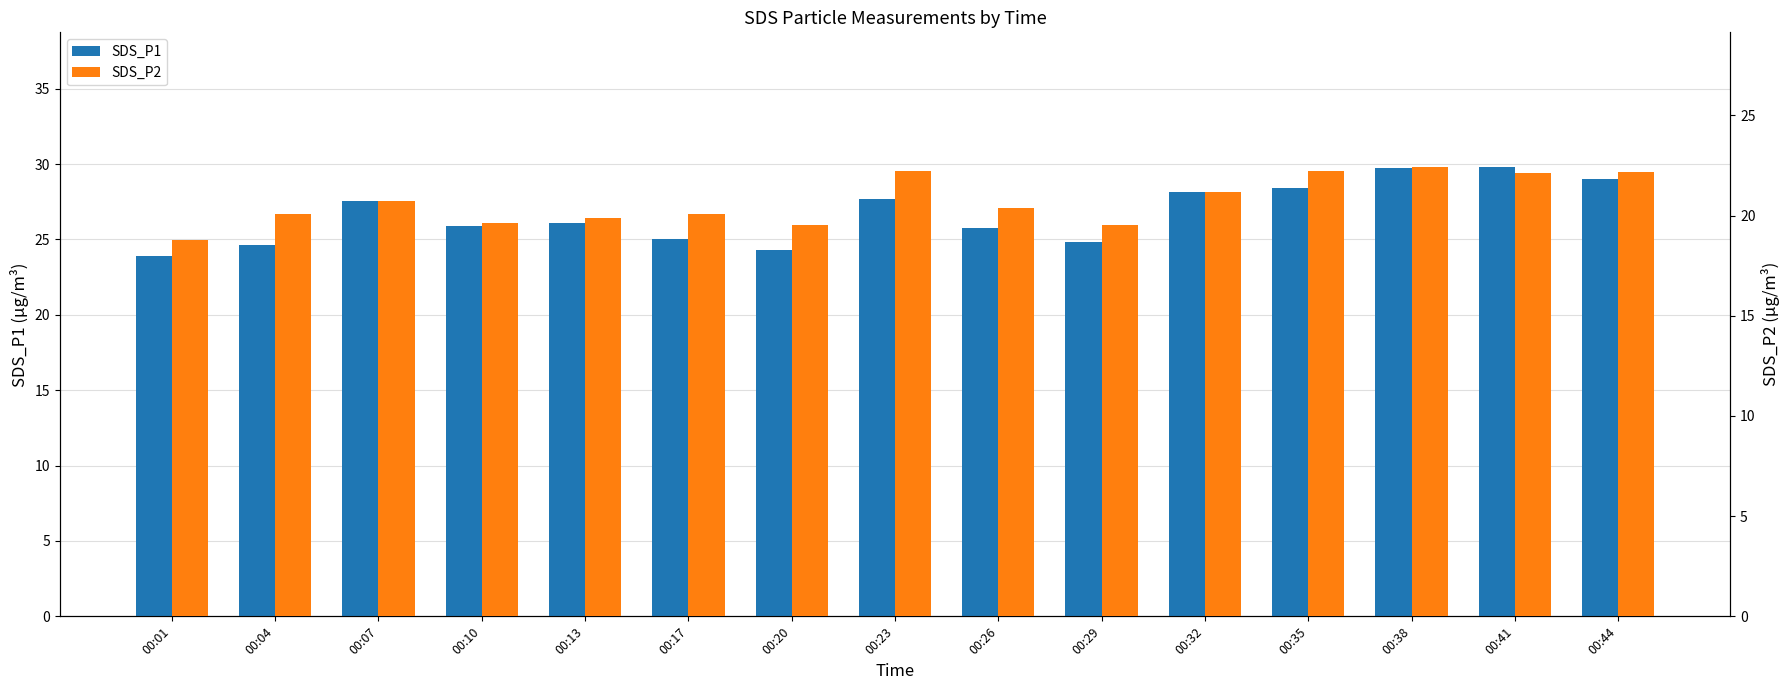

True or false: SDS_P1 has a value of 24.6 at 00:04.

True